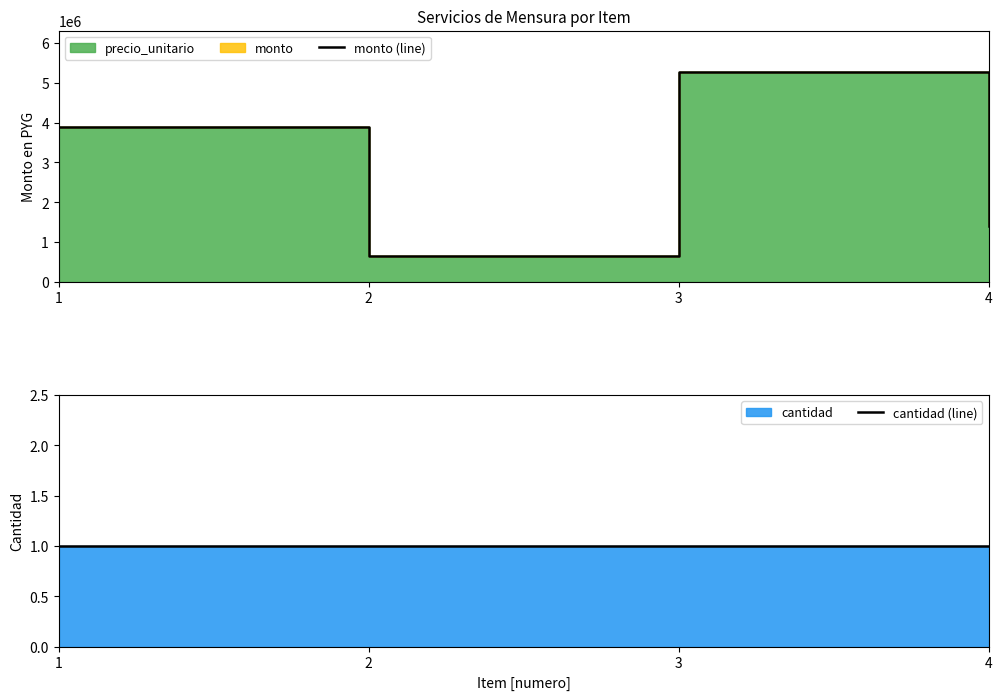

List the series in order of their peak value, highest first.

monto (line), cantidad (line)